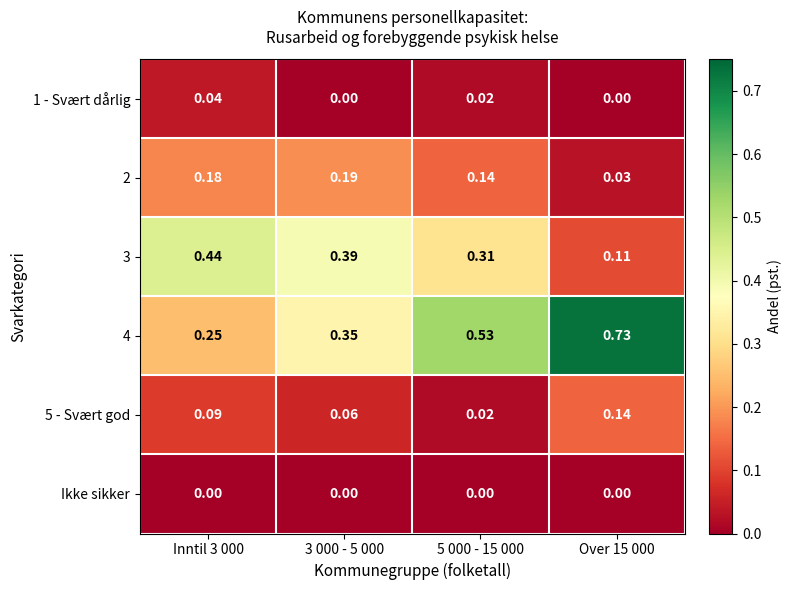

How many categories are shown in the chart?

4